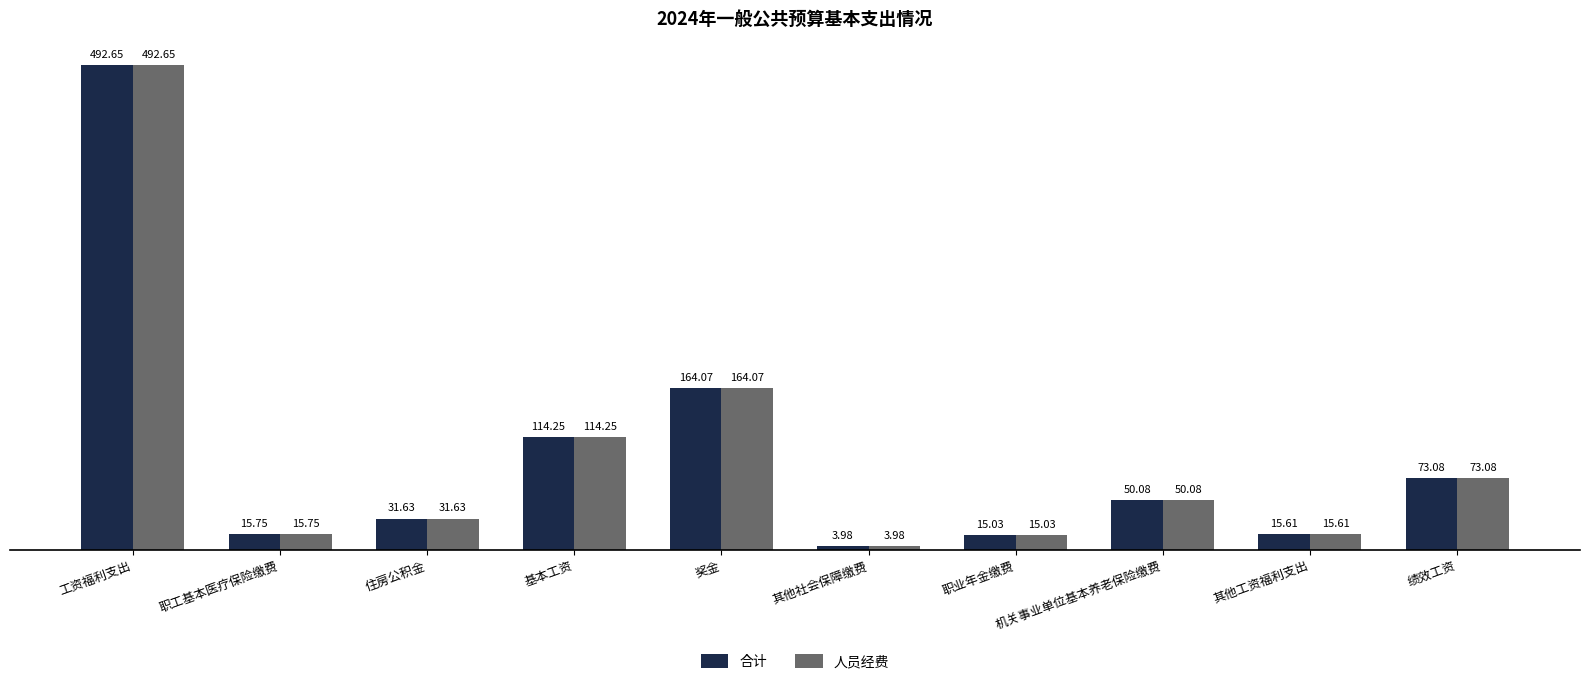

At which category does the chart reach its peak across all series?

工资福利支出